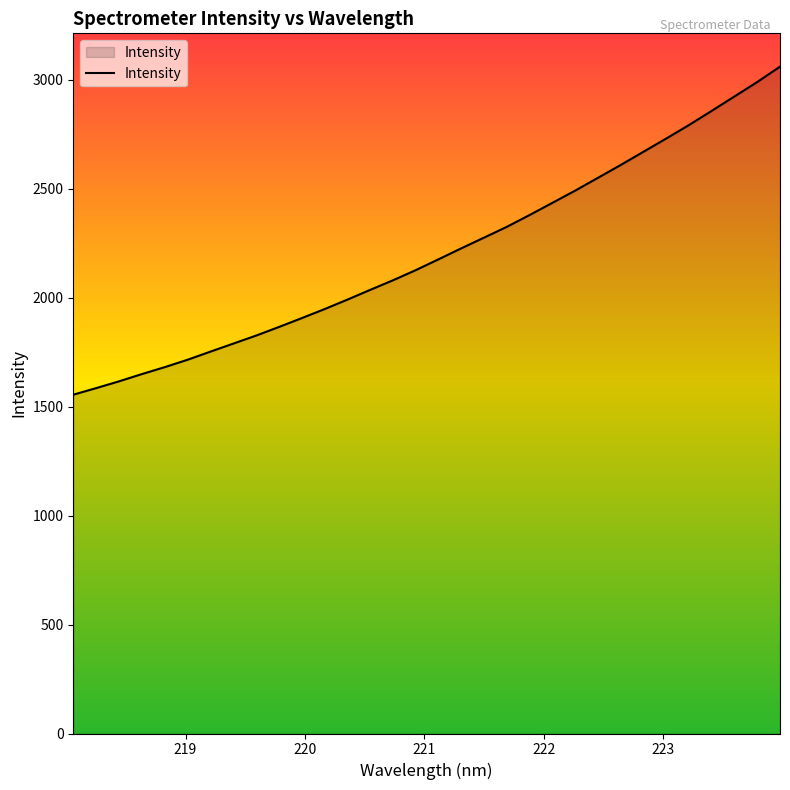

What is the minimum value shown in the chart?

1554.9